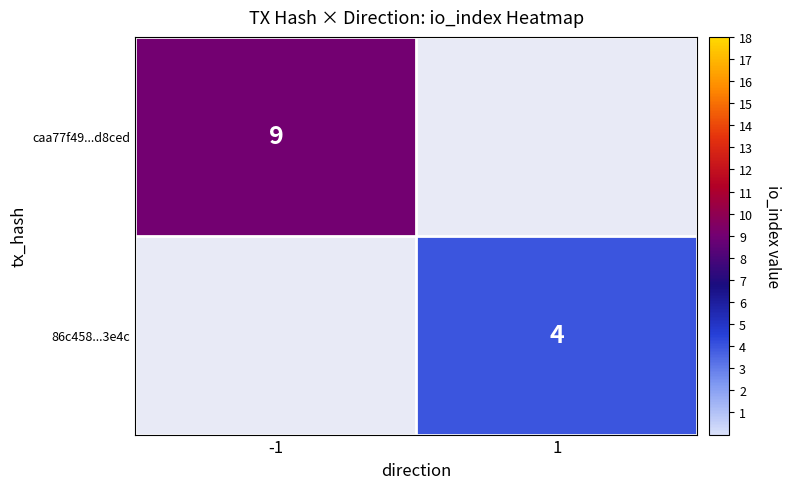

Count the number of data series in this chart.

2